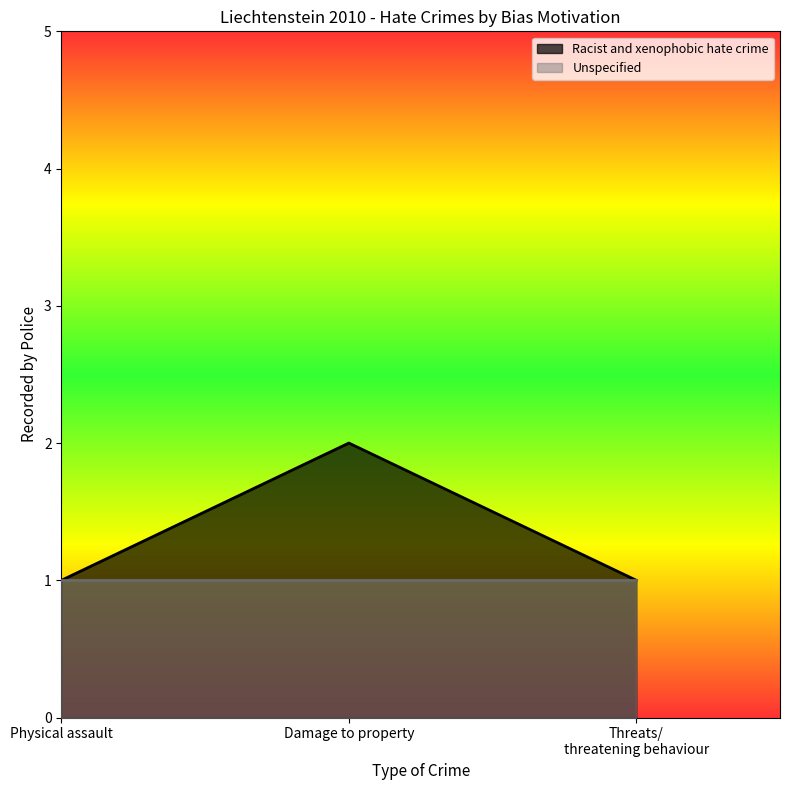

What is the smallest value displayed?

1